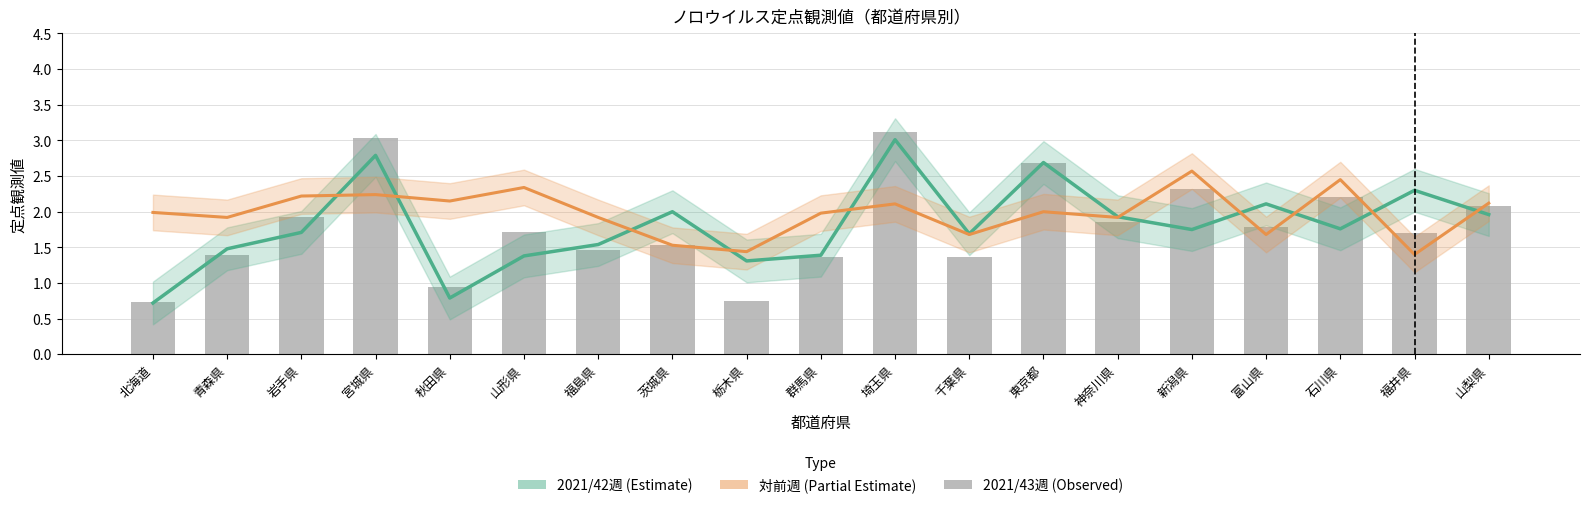

At which category is the sum across all series the highest?

埼玉県